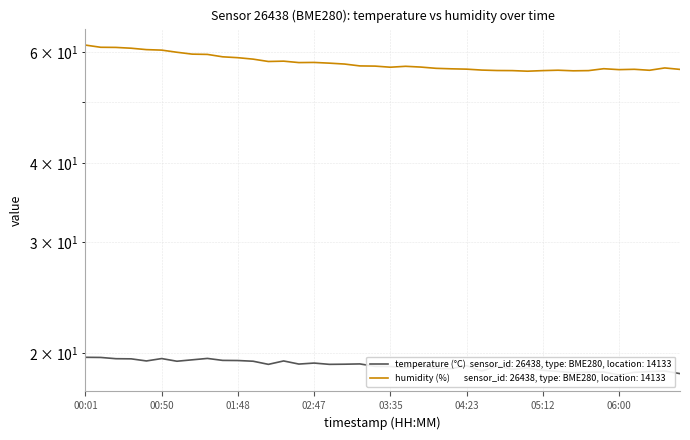

Where is humidity nearest to the value 58?

02:17